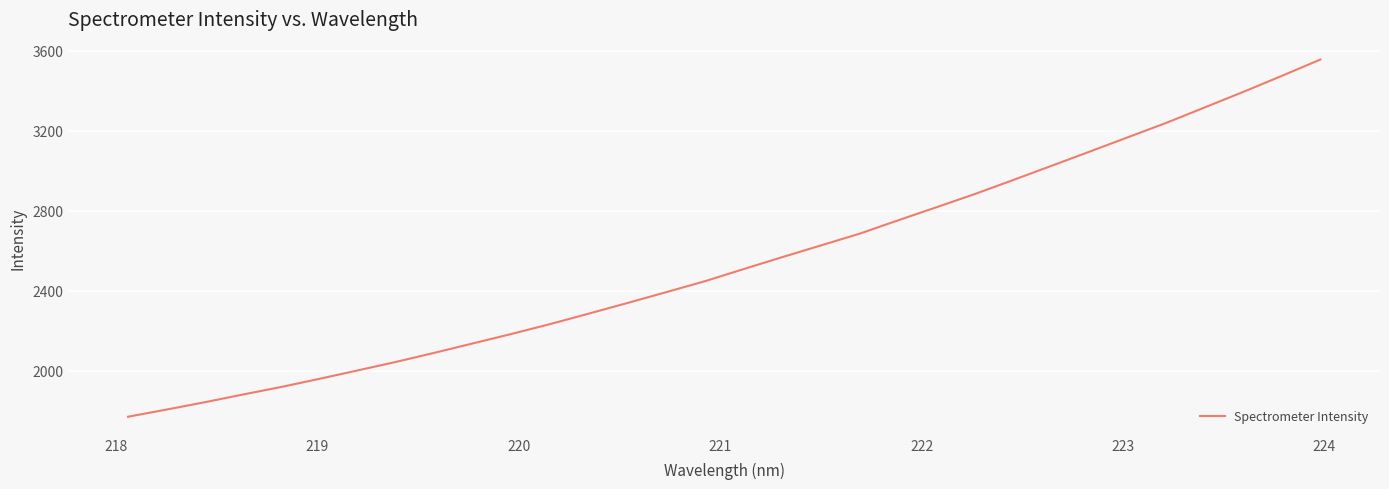

What is the greatest value displayed?

3556.4